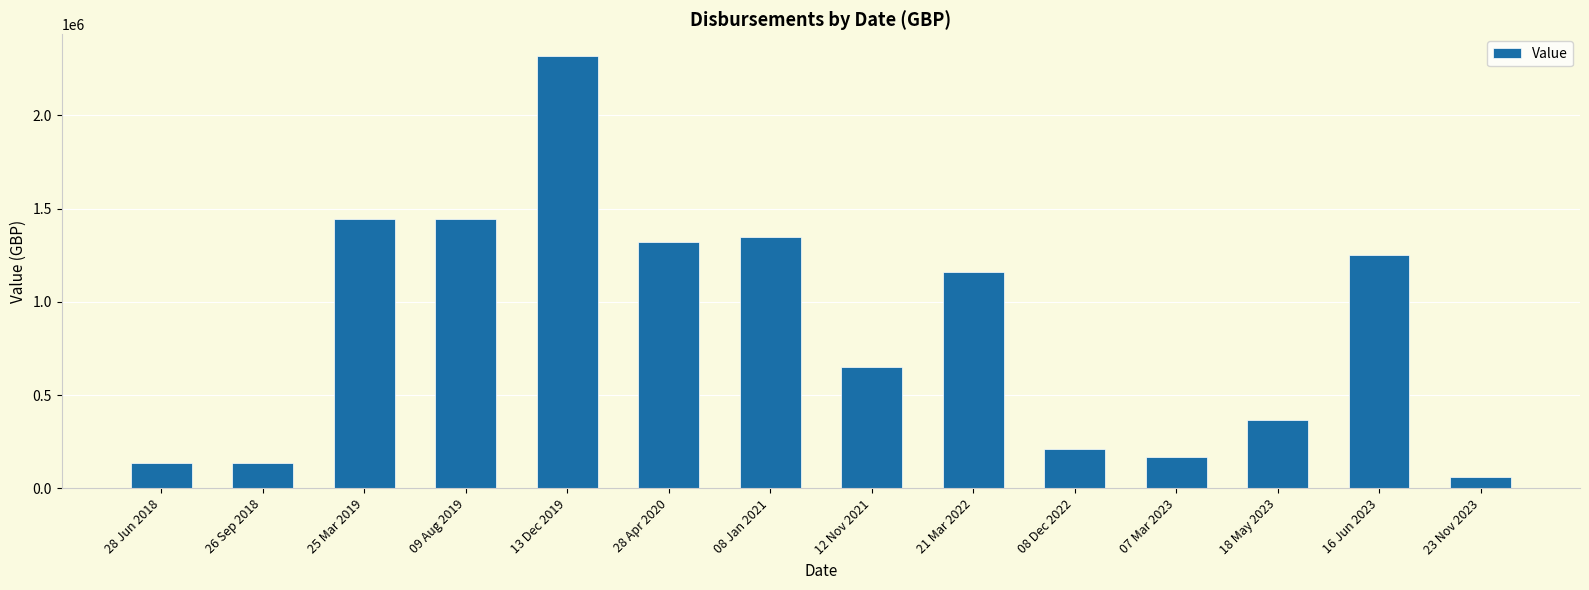

Reading left to right, list all the values displayed in this chart.

28 Jun 2018=137191	26 Sep 2018=137191	25 Mar 2019=1444748	09 Aug 2019=1444748	13 Dec 2019=2319081	28 Apr 2020=1319081	08 Jan 2021=1349490	12 Nov 2021=648470	21 Mar 2022=1159350	08 Dec 2022=210266	07 Mar 2023=167182	18 May 2023=364700	16 Jun 2023=1250000	23 Nov 2023=60973